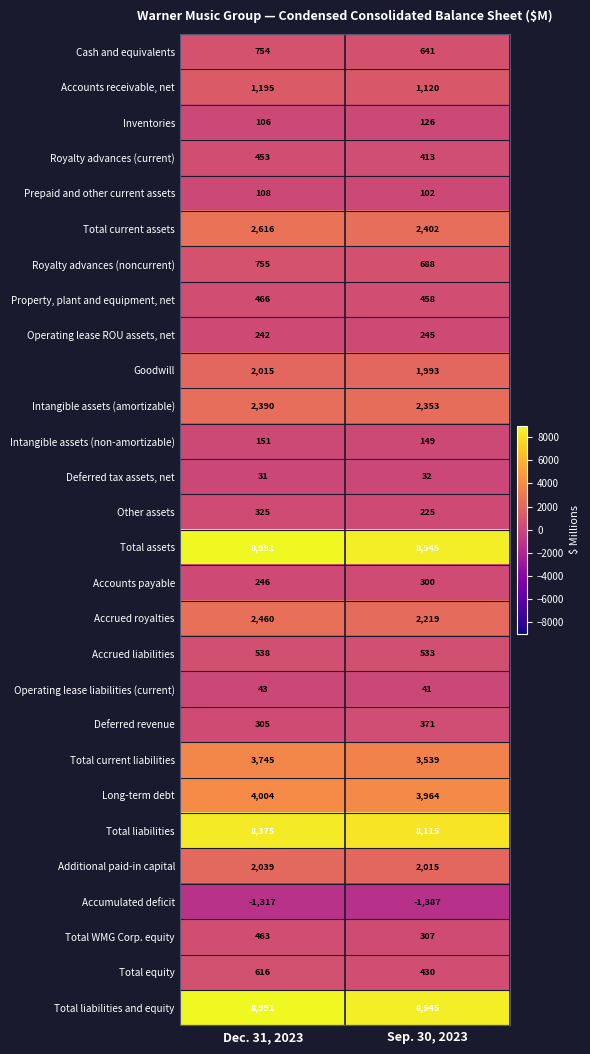

What is the average value of the Total WMG Corp. equity series?

385